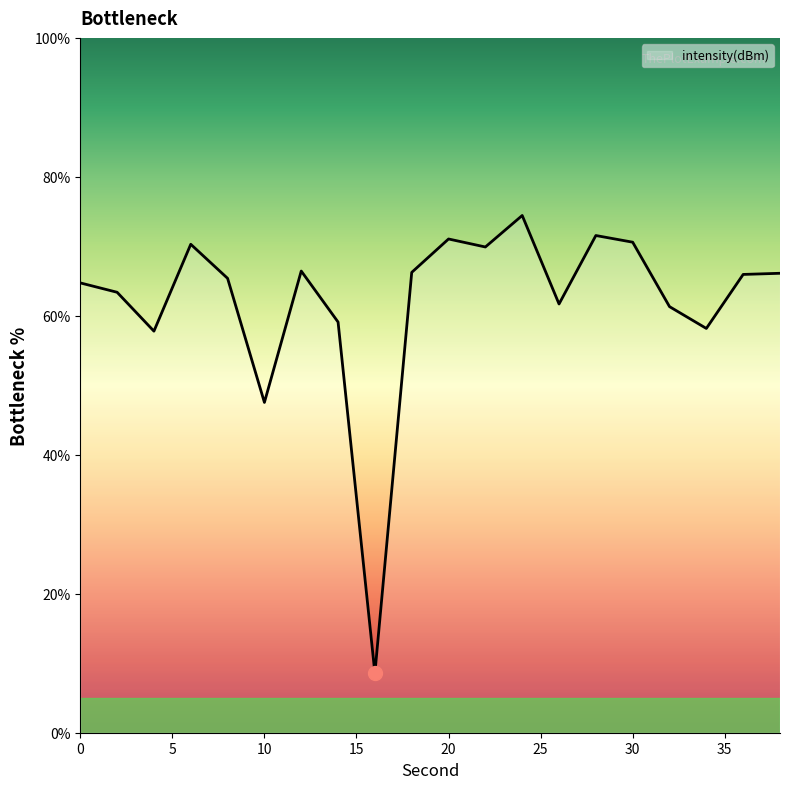

What is the difference between the maximum and minimum values?

65.9